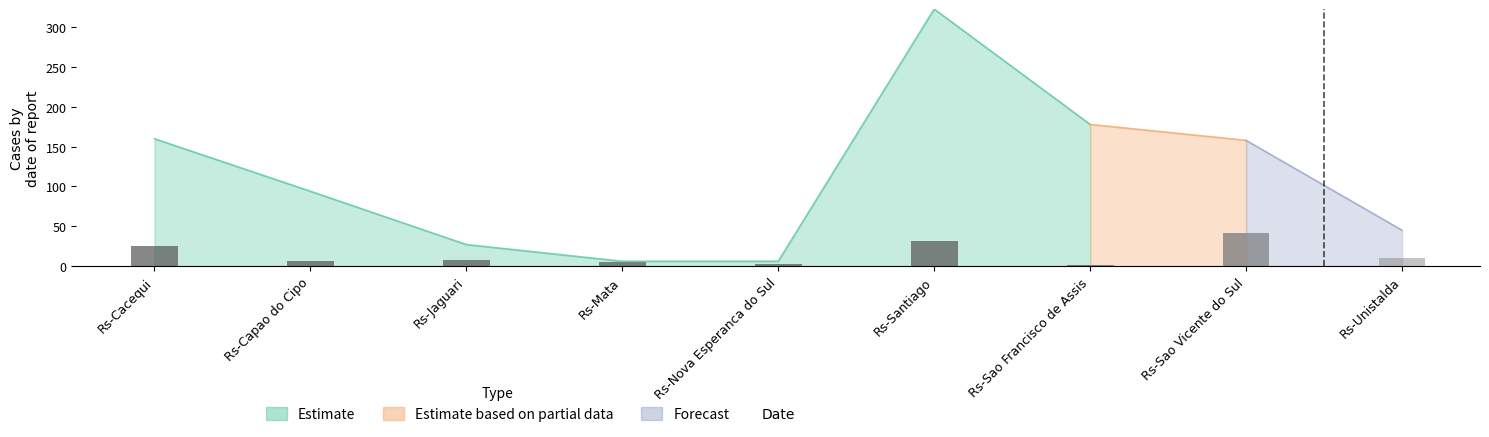

At how many categories does at least one series exceed 5?

7